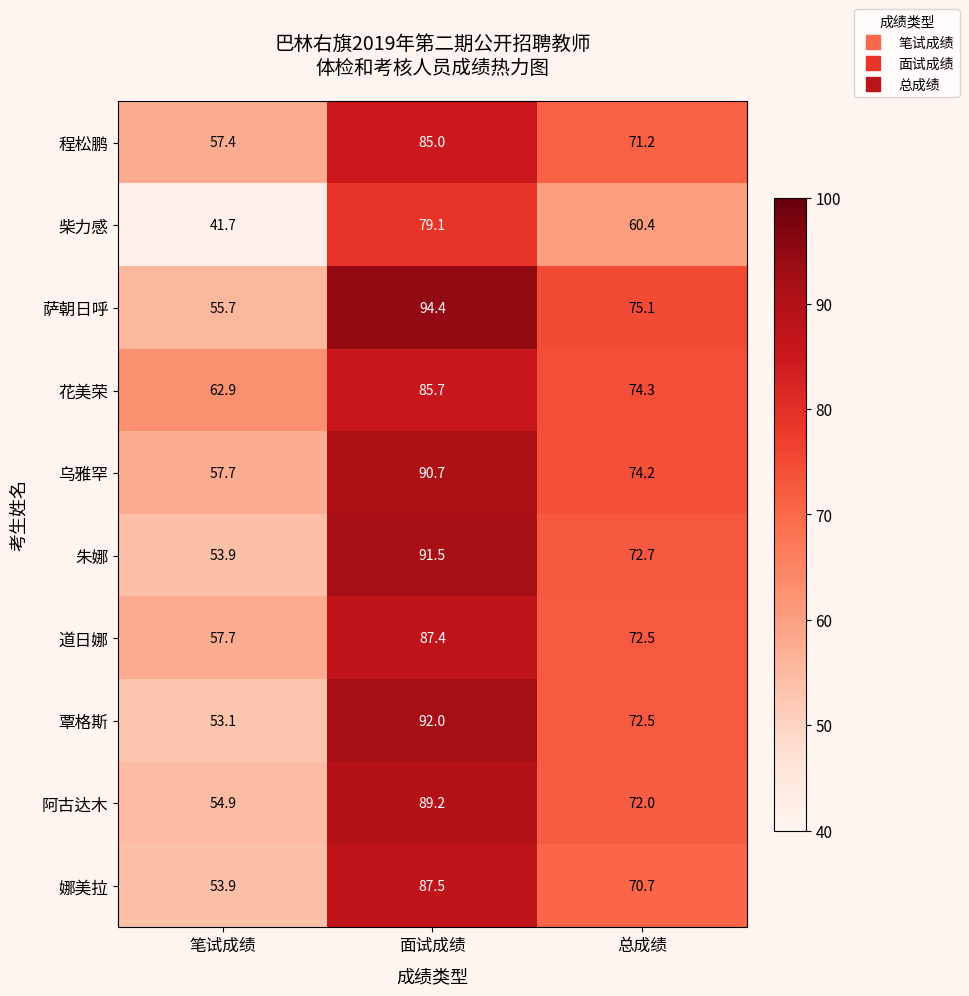

How many categories are shown in the chart?

3